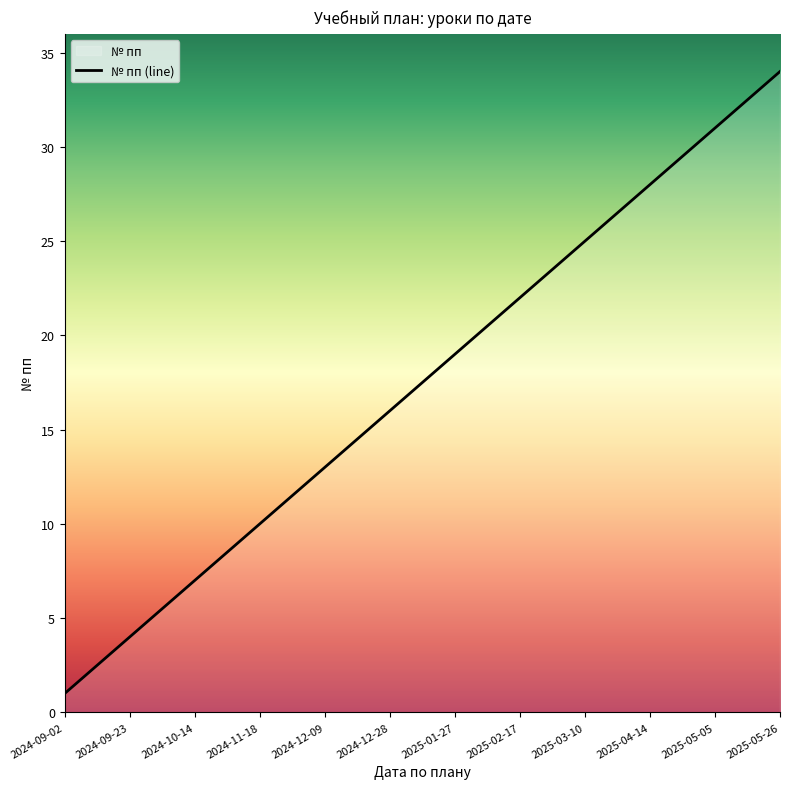

What is the change in value from 2025-01-27 to 2025-04-21?

+10